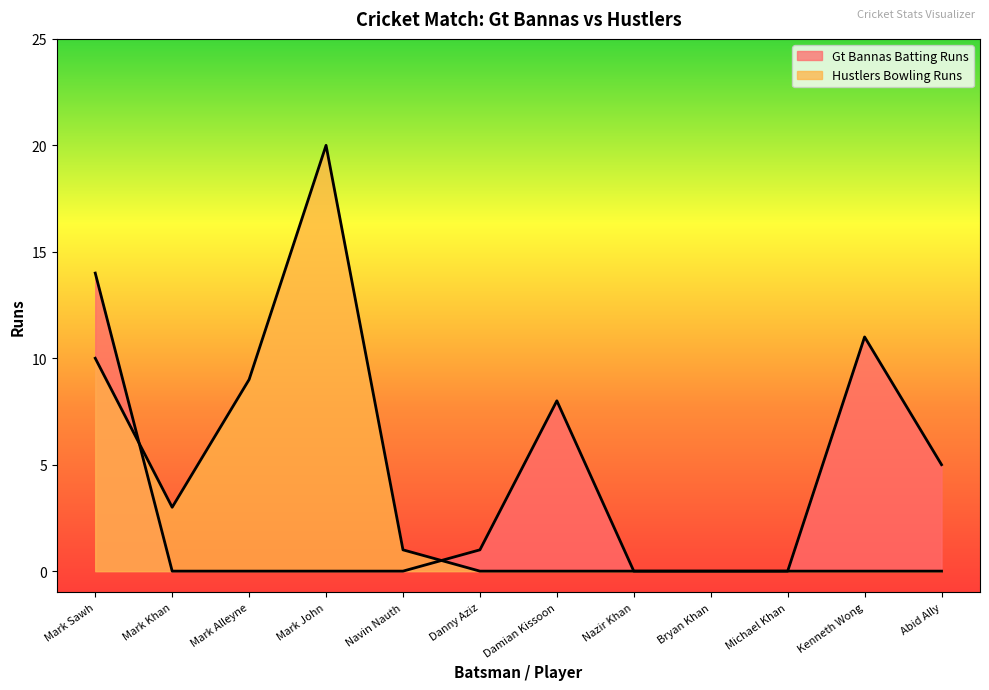

Reading left to right, transcribe all the data shown in this chart.

Gt Bannas Batting Runs: 14	0	0	0	0	1	8	0	0	0	11	5
Hustlers Bowling Runs: 10	3	9	20	1	0	0	0	0	0	0	0